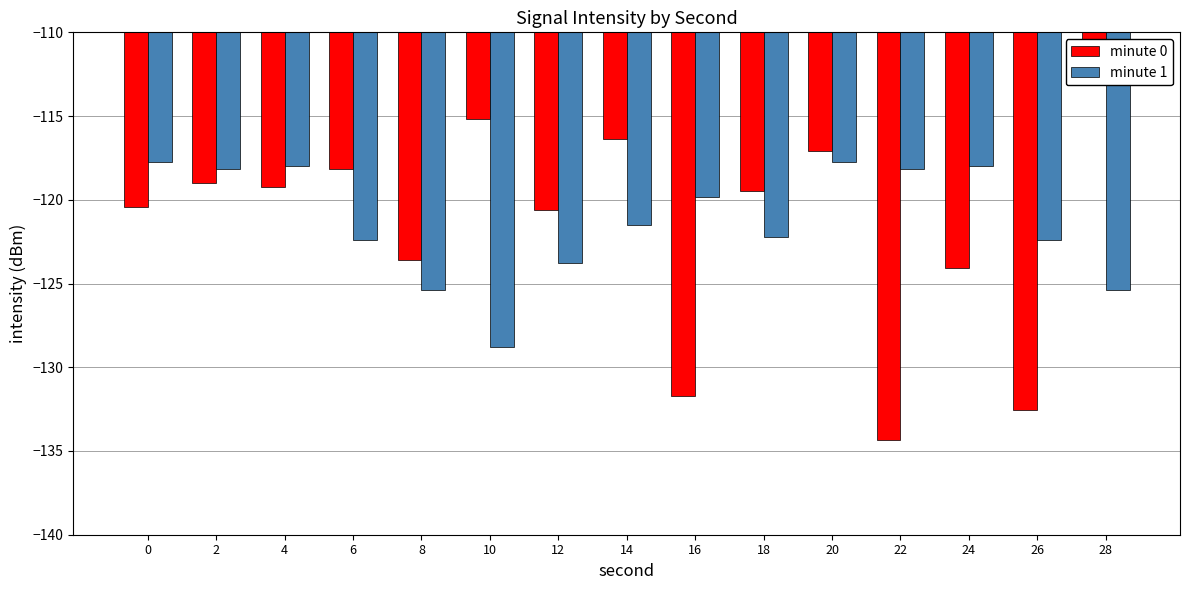

What is the sum of the minute 0 values at 26 and 28?

-245.6